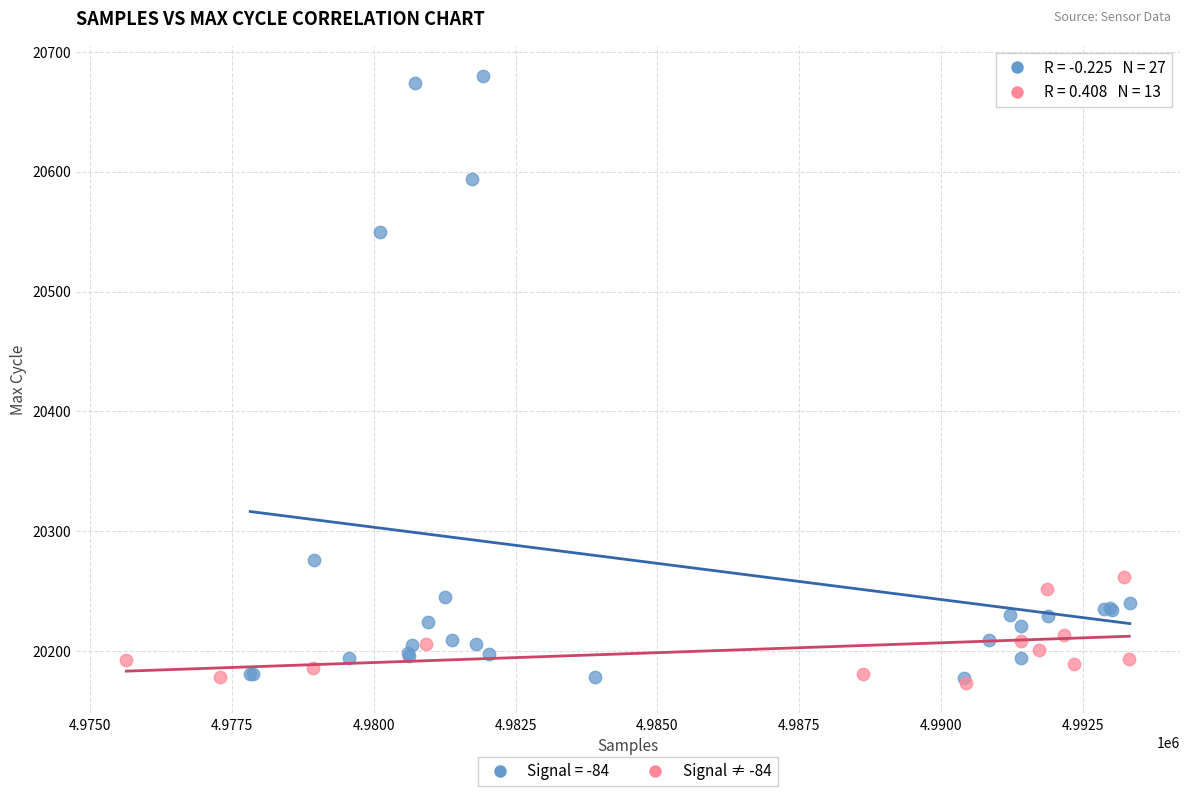

Which series has the largest Y range (max minus min)?

Signal = -84